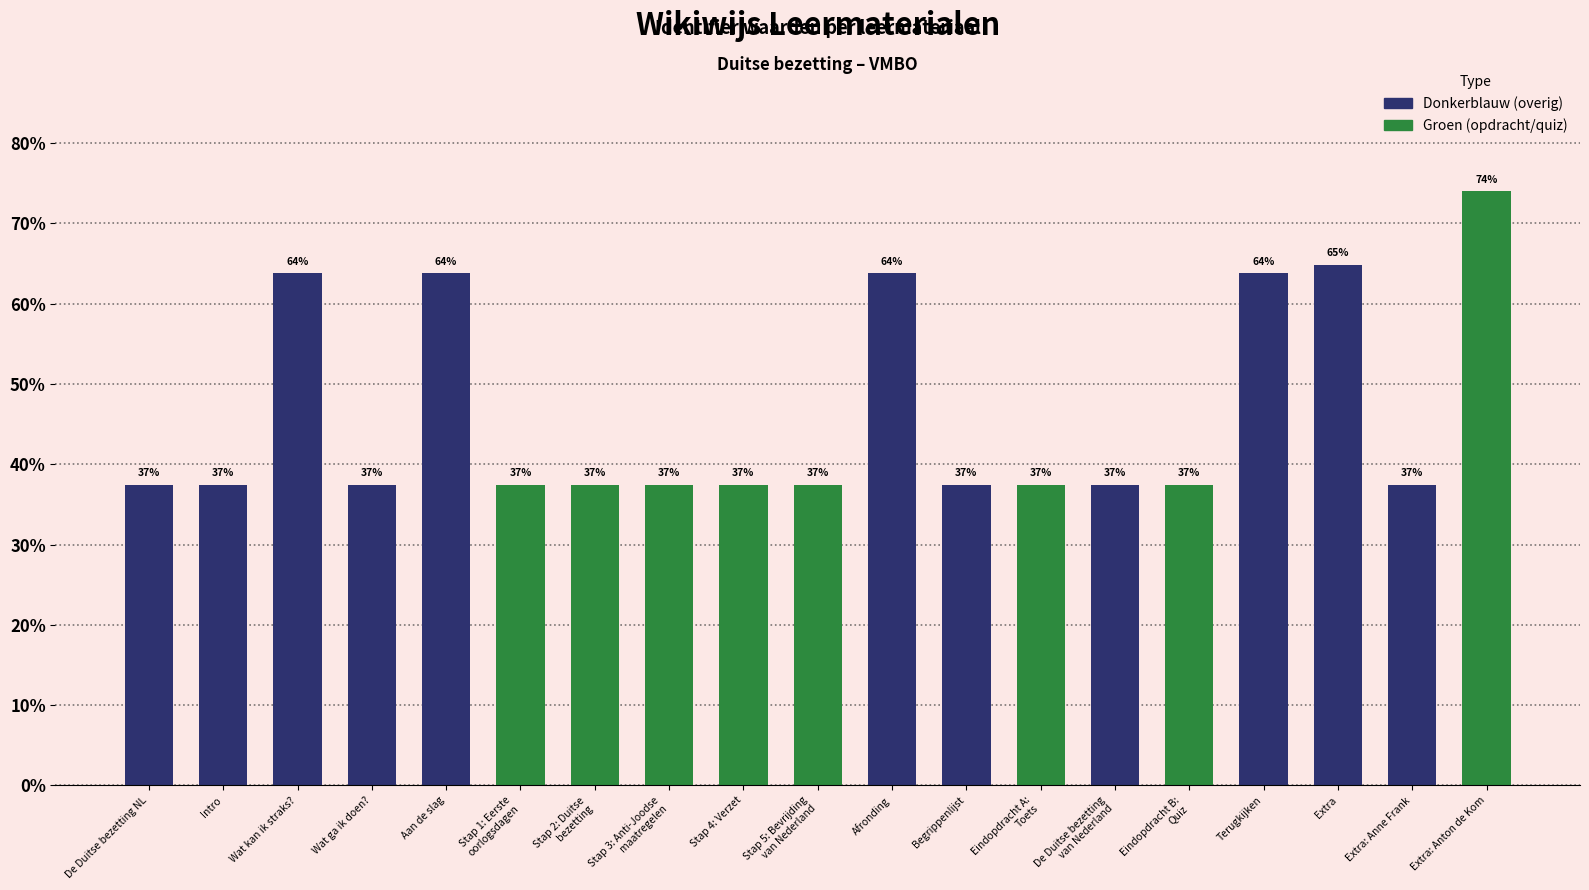

How many bars are there in total?

19